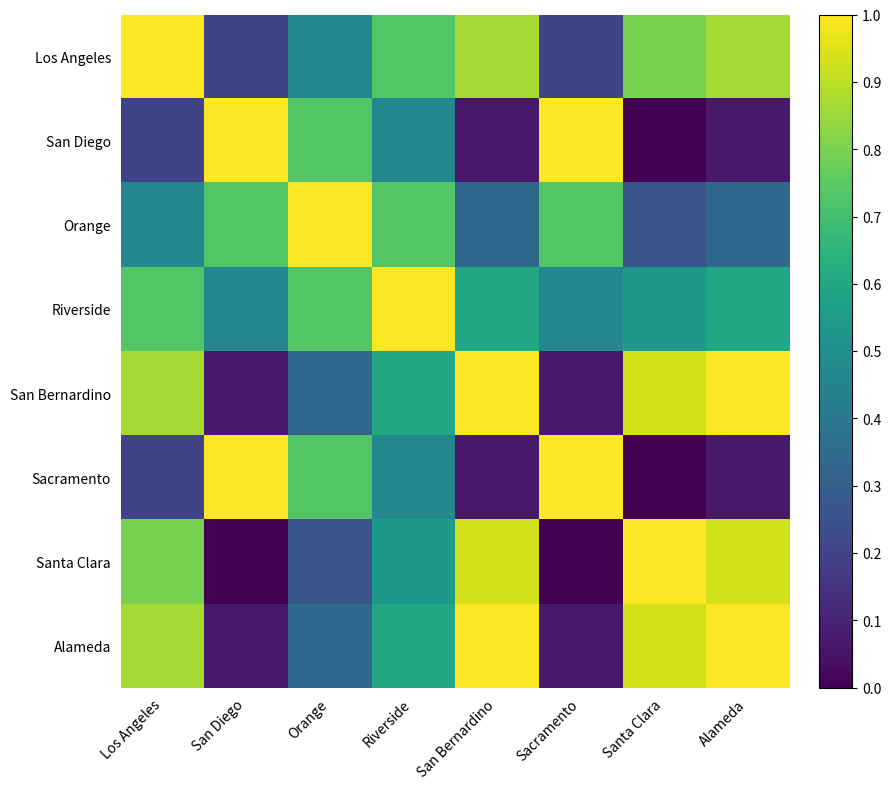

Which series changed the most between Los Angeles and Riverside?

Los Angeles